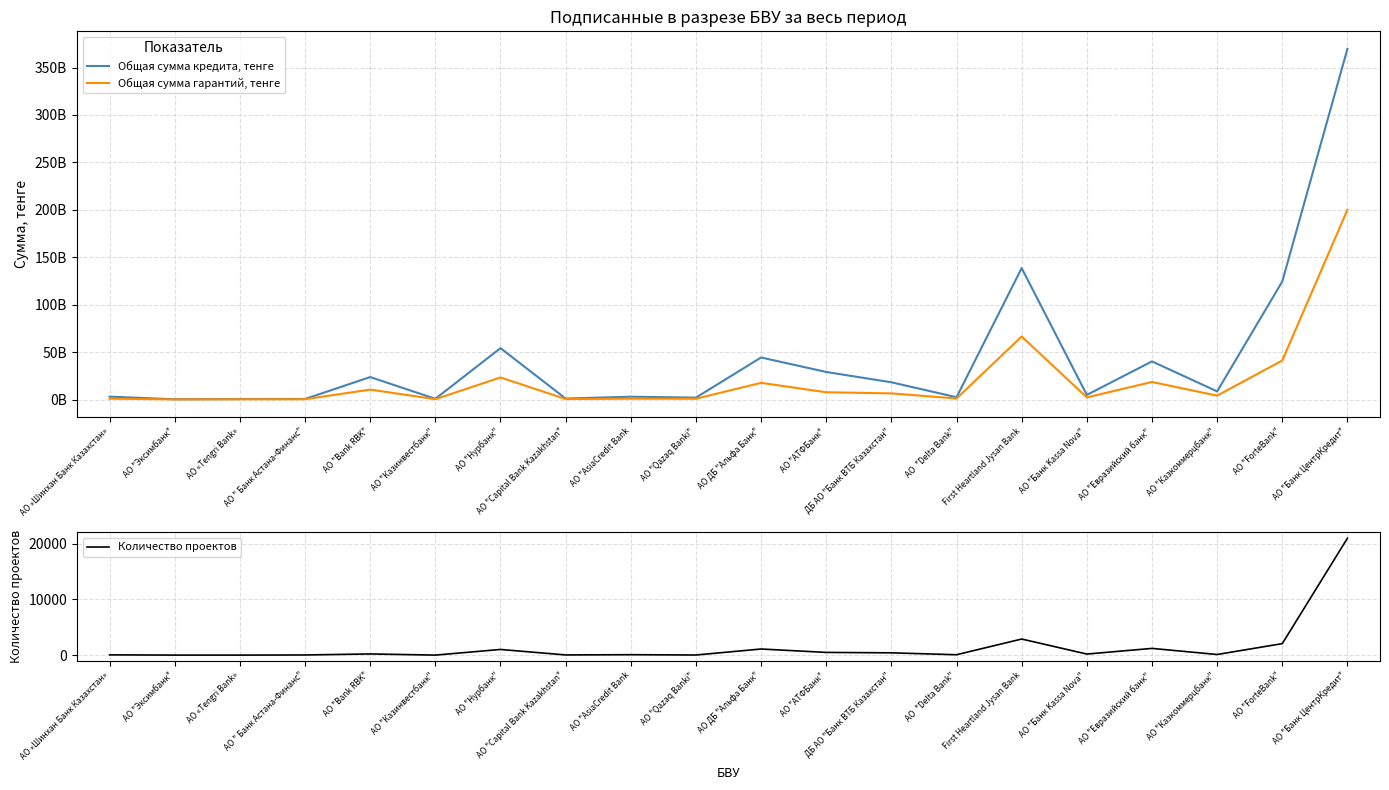

What is the difference between the maximum and minimum values in the Общая сумма кредита, тенге series?

369417387588.5